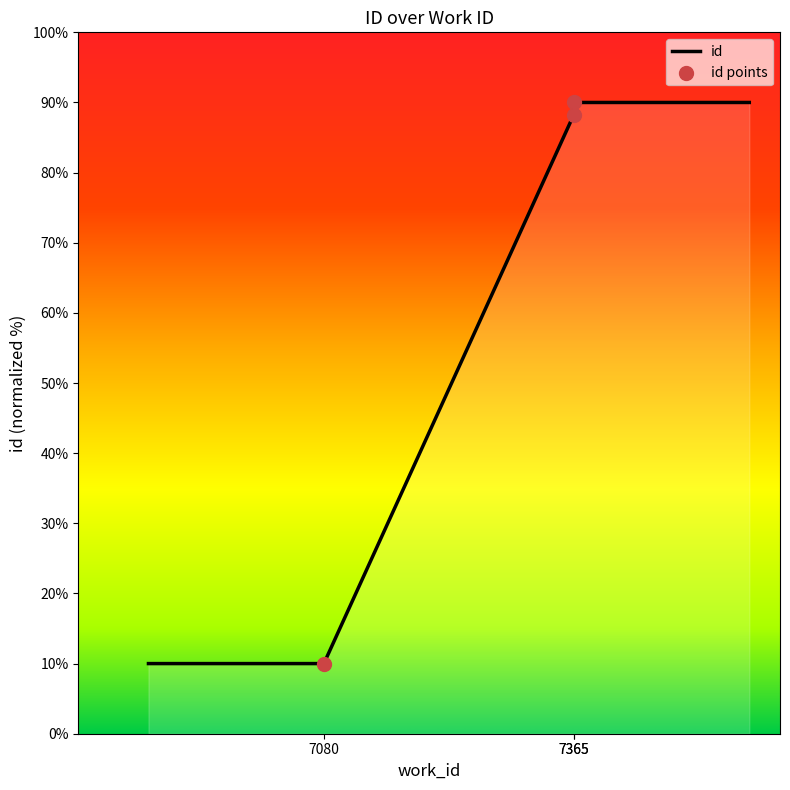

What is the change in value from 7080 to 7365?

+78.3